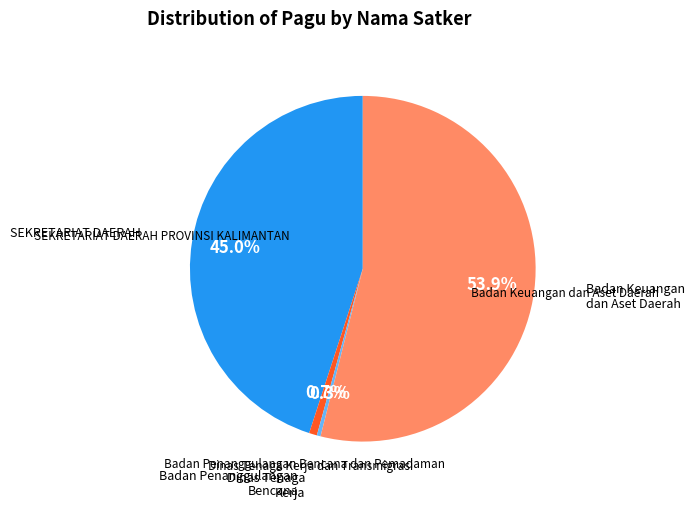

To the nearest percent, what is the difference between the largest and smallest slice percentages?

54%